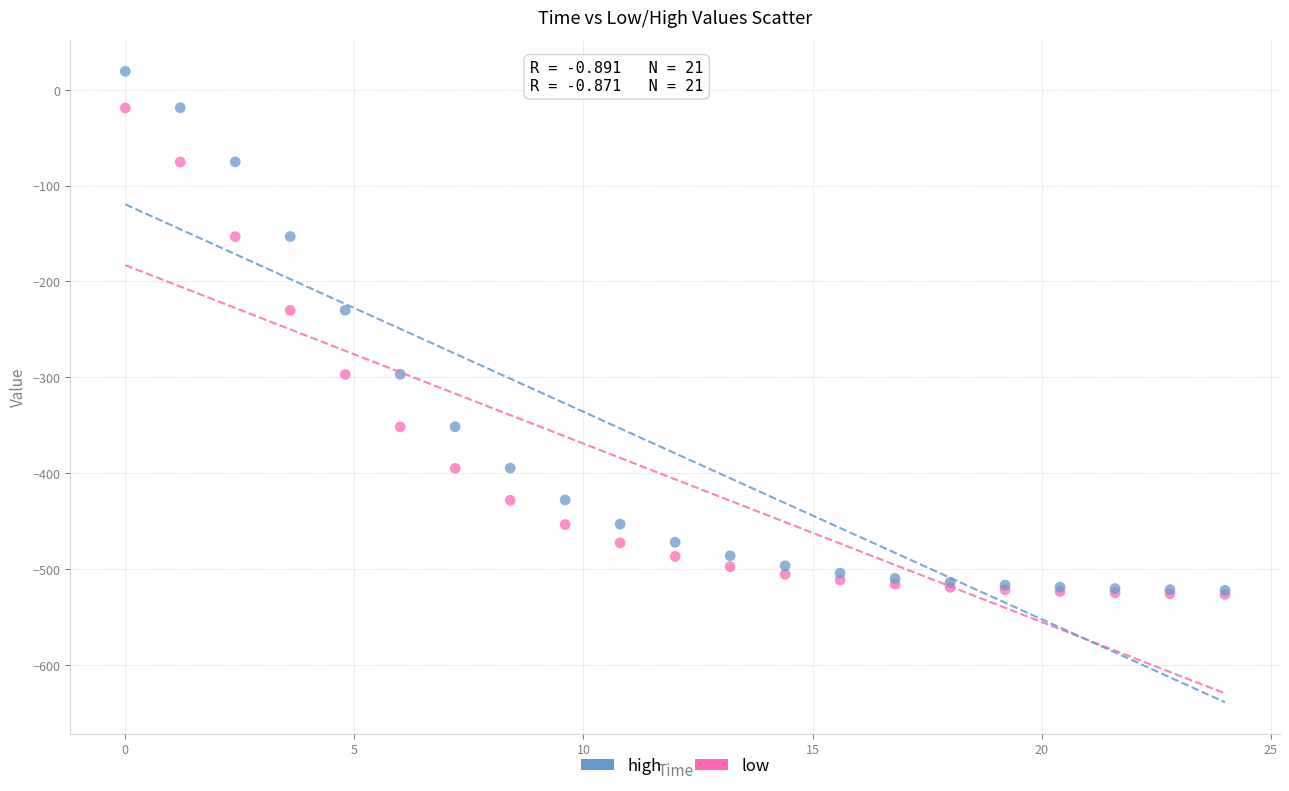

What are all the series names shown in the legend?

high, low